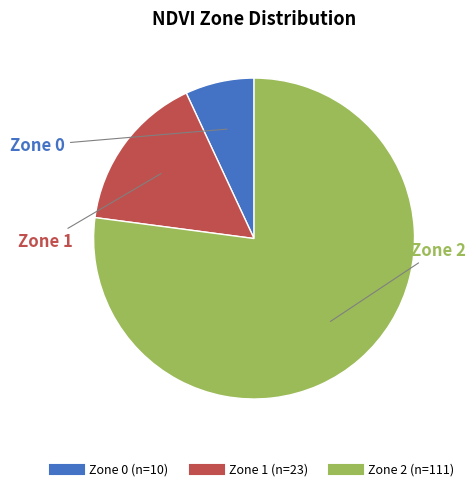

Count the number of slices in the pie.

3